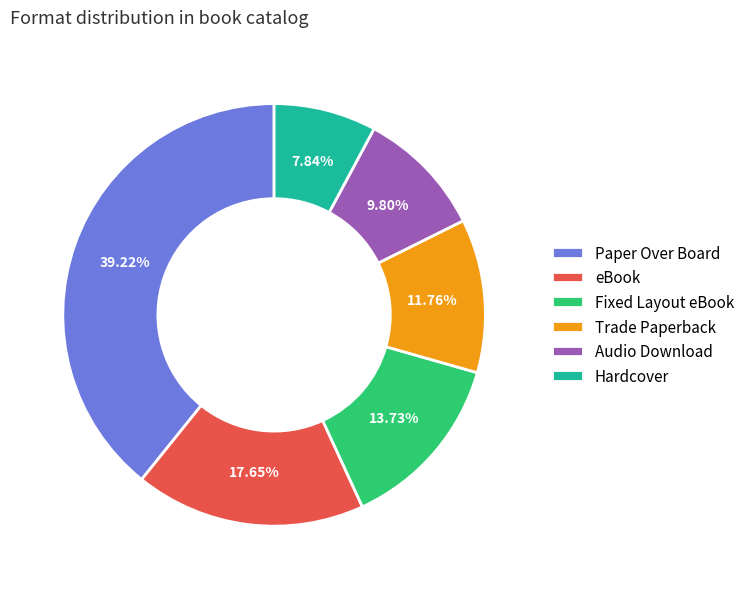

What is the smallest slice in the pie chart?

Hardcover